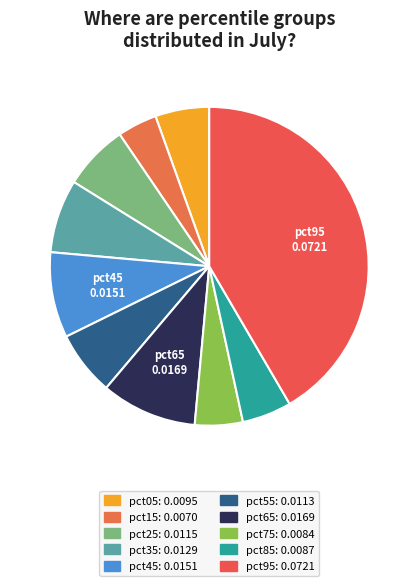

Count the number of slices in the pie.

10